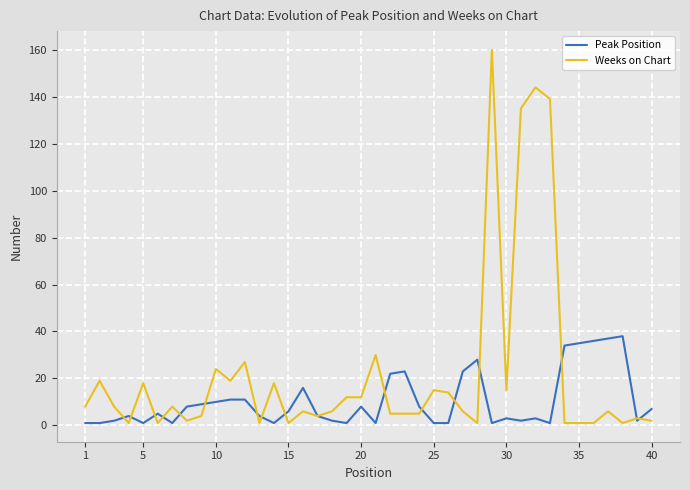

Rank the series by their average value, from lowest to highest.

Peak Position, Weeks on Chart